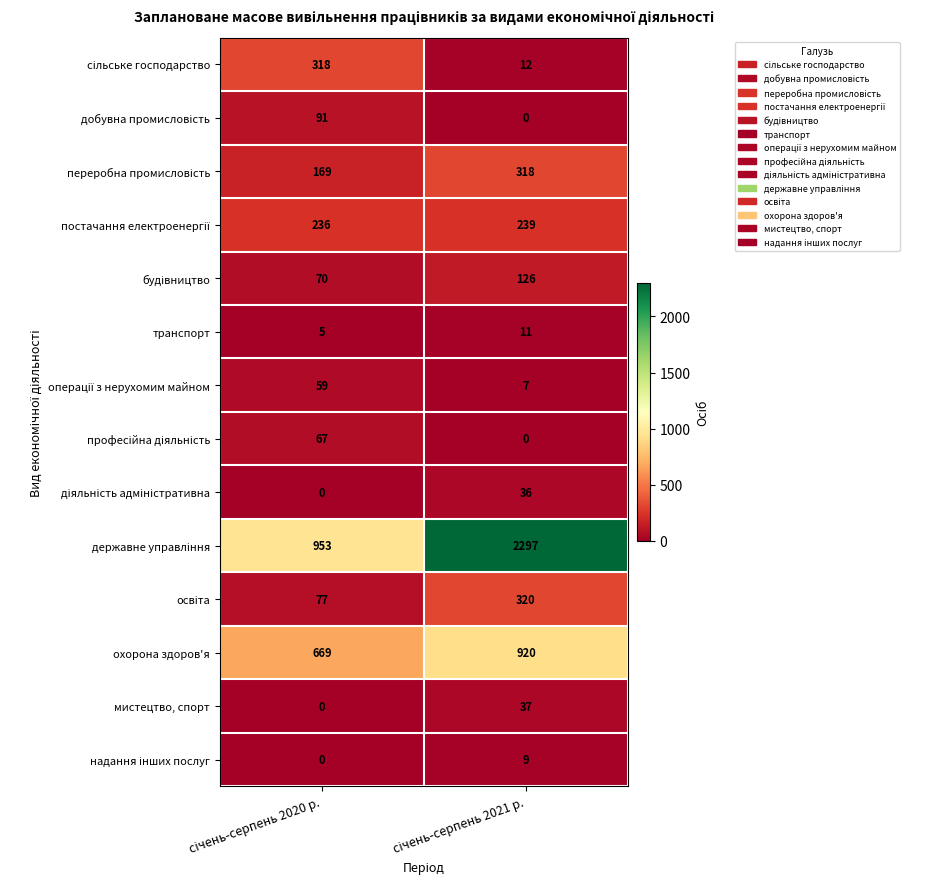

What is the minimum value for охорона здоров'я?

669